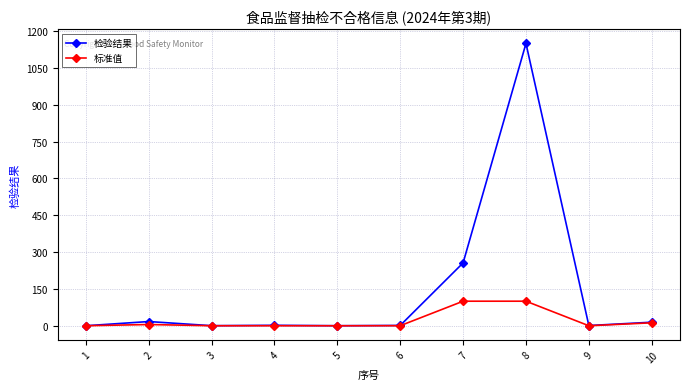

What is the average value of the 检验结果 series?

144.2